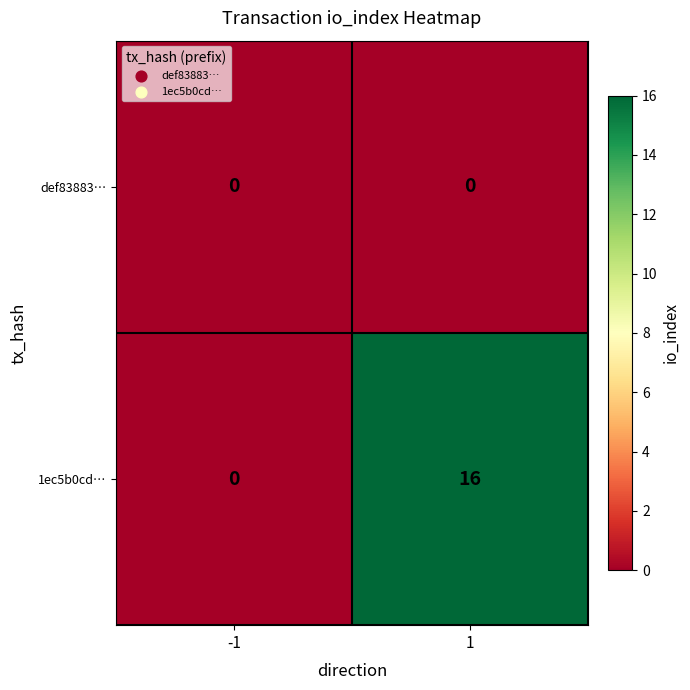

True or false: def83883… has a value of 0 at 1.

True